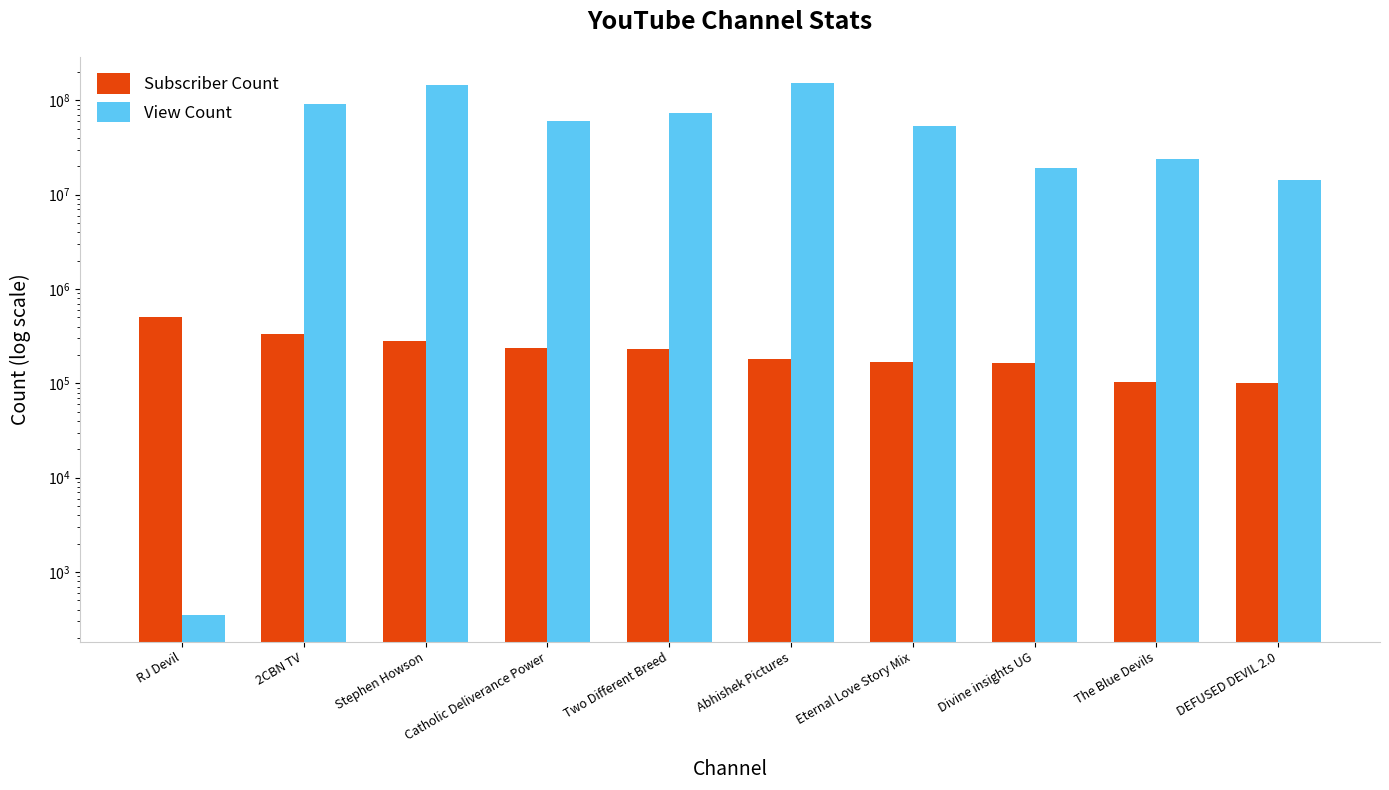

What is the sum of all Subscriber Count values?

2318000